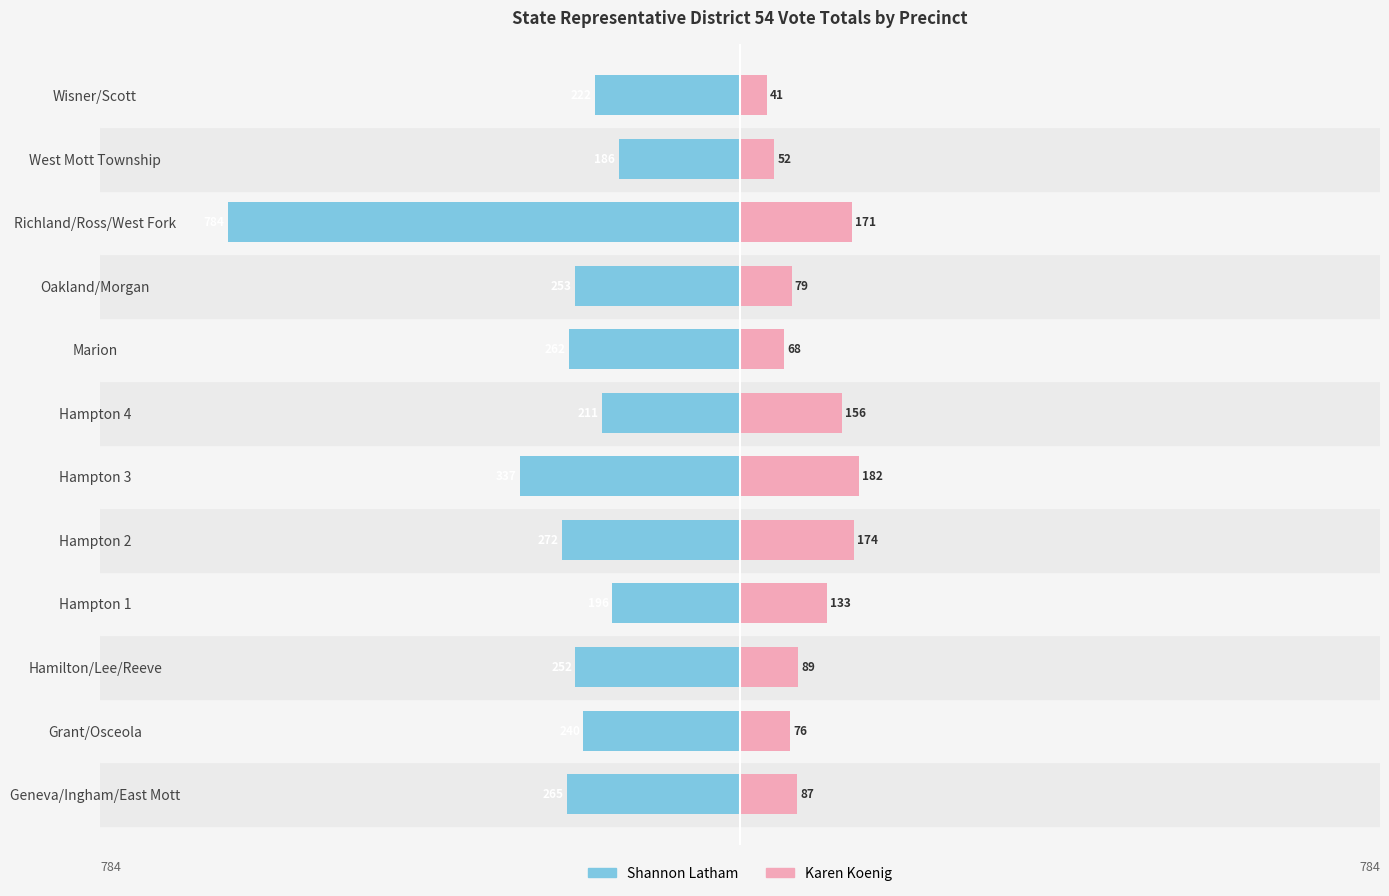

True or false: Karen Koenig has a value of 60 at Hampton 3.

False